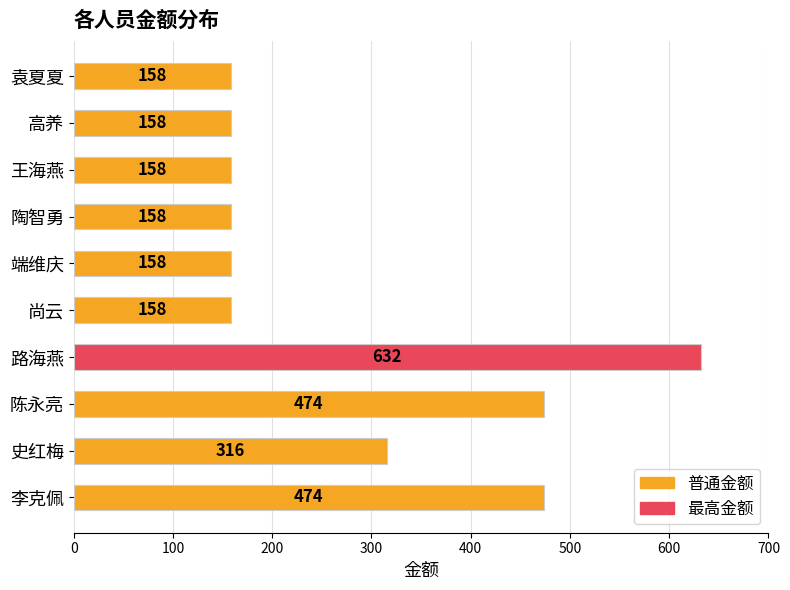

At which category does the chart reach its peak across all series?

路海燕